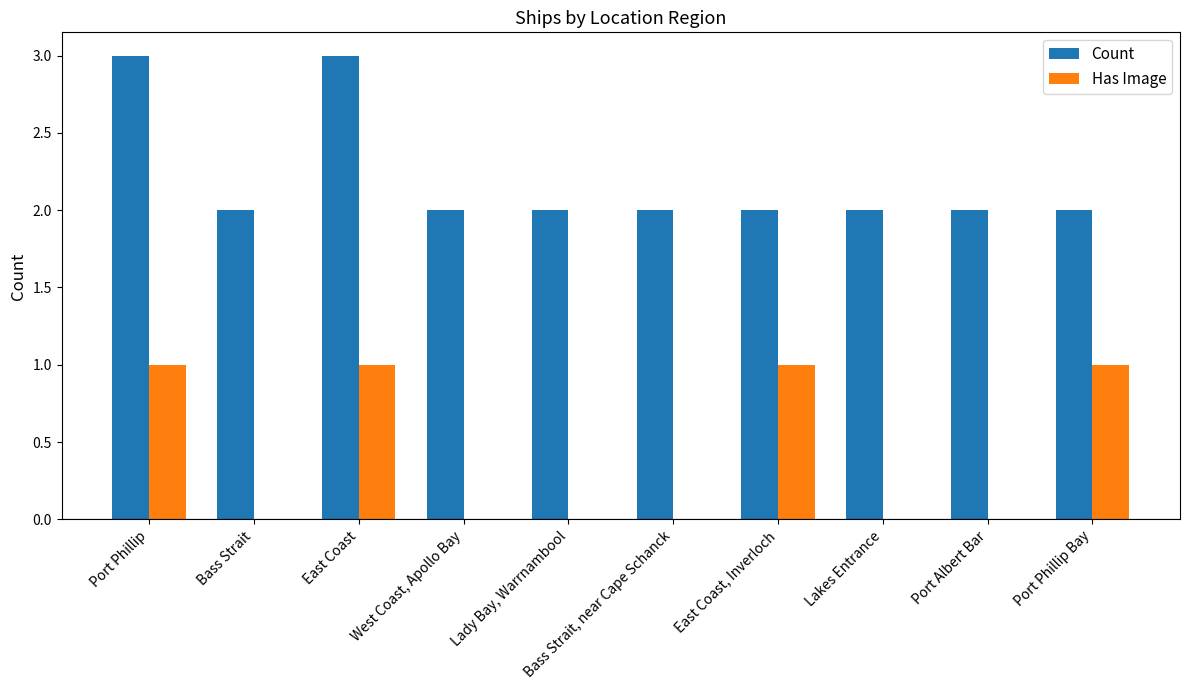

Are the bars horizontal?

No